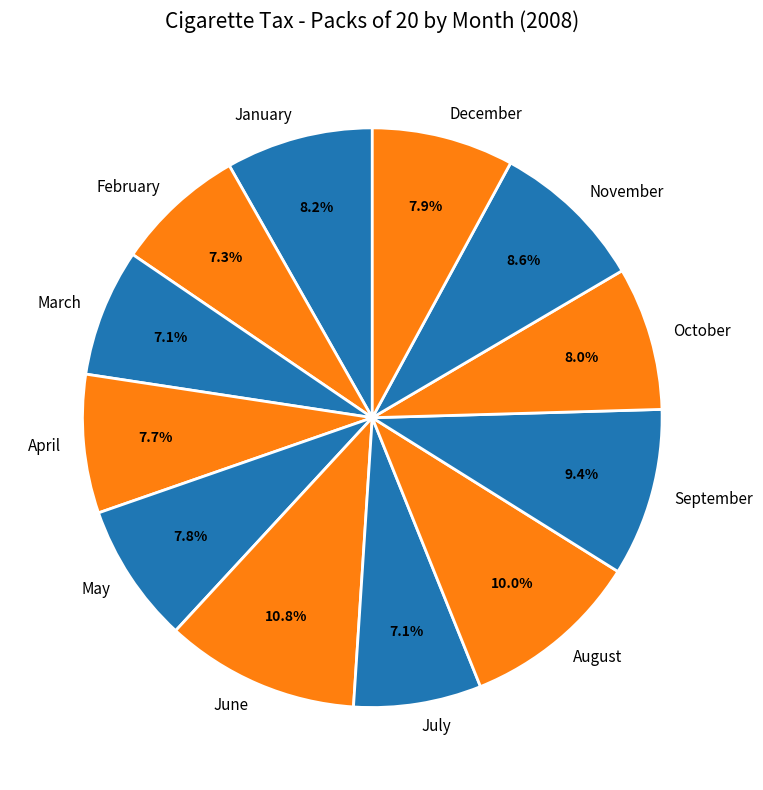

What is the ratio of the value at June to the value at November?

1.3